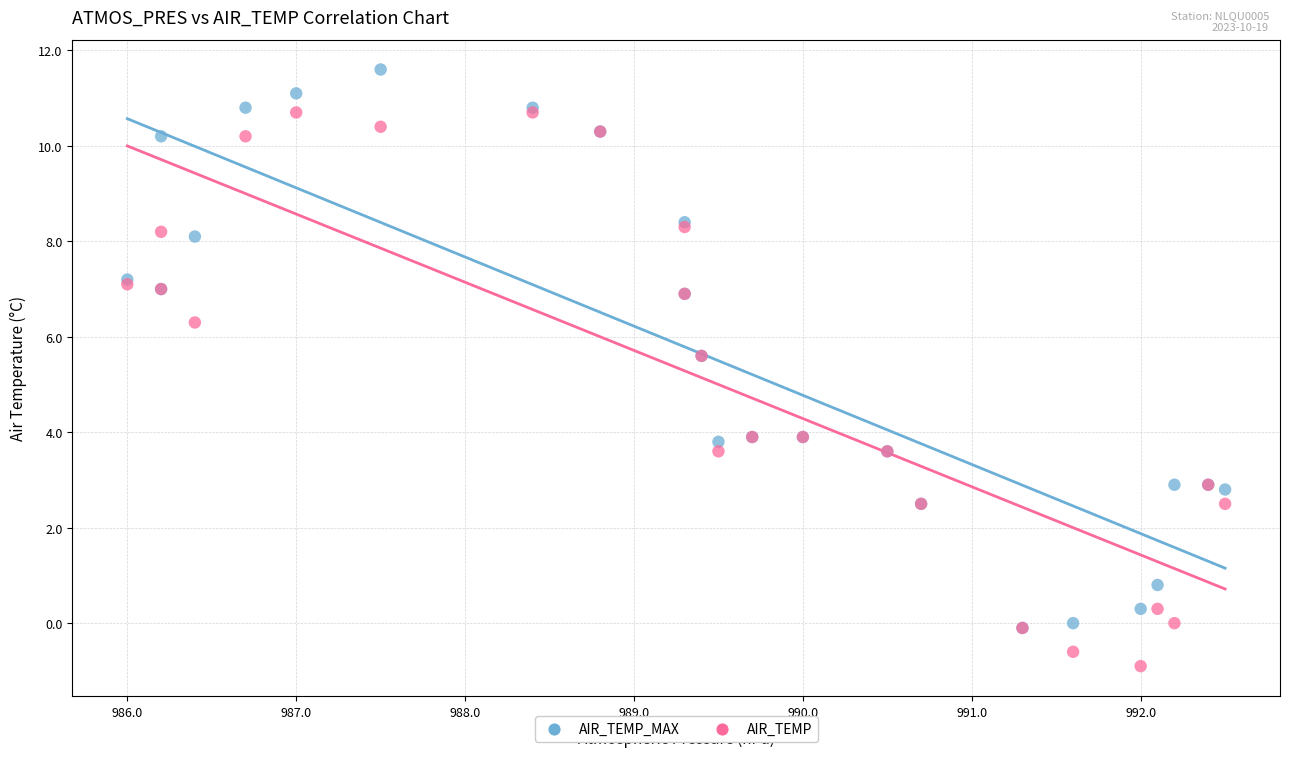

Which series contains the highest Y value?

AIR_TEMP_MAX